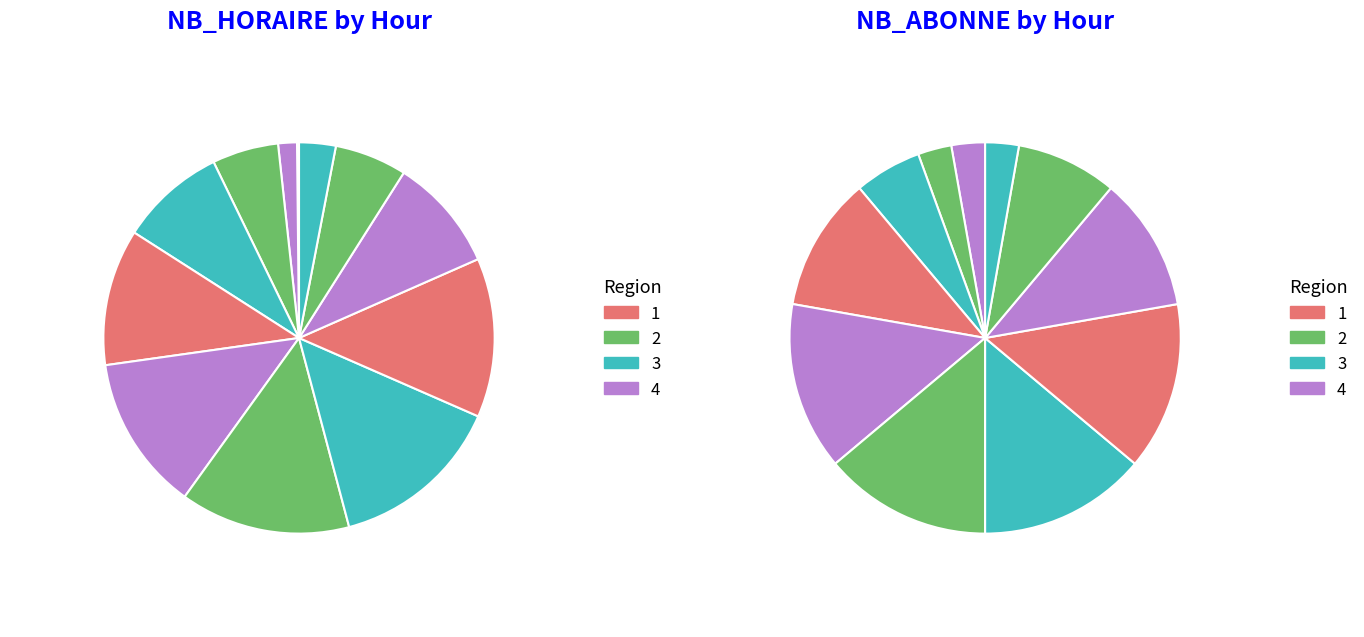

To the nearest percent, what portion does 10 represent?

5%